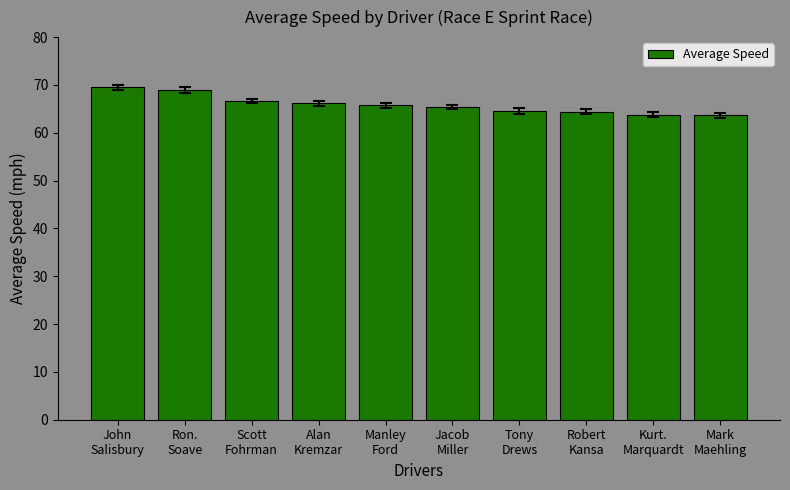

What is the change in value from Manley
Ford to Tony
Drews?

-1.2